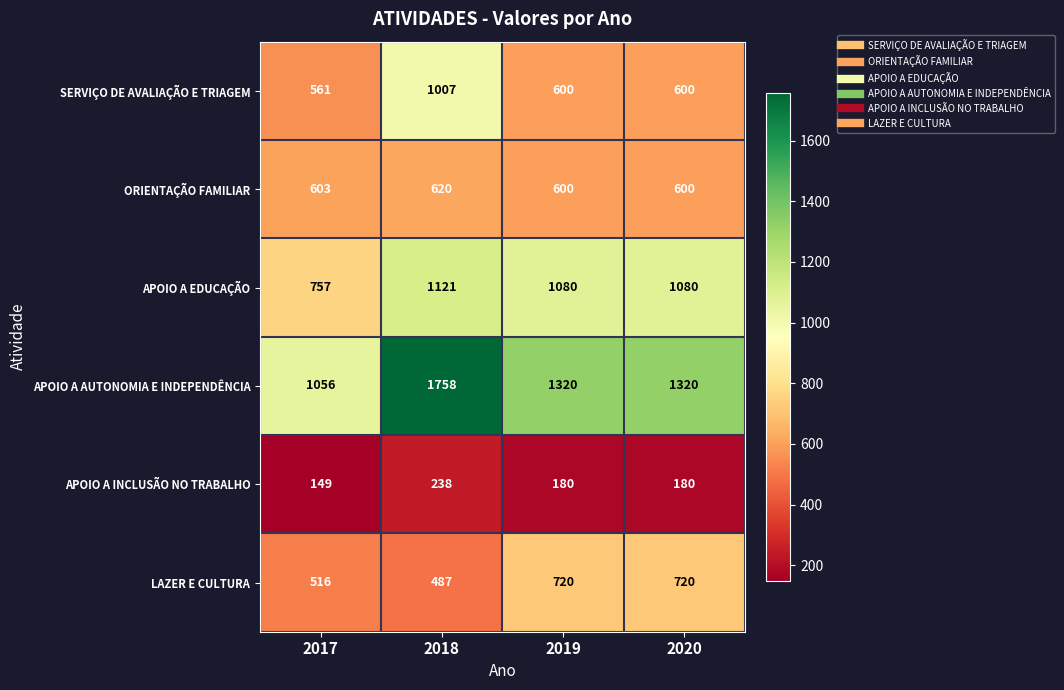

Count the APOIO A INCLUSÃO NO TRABALHO values in the range 180 to 238.

3